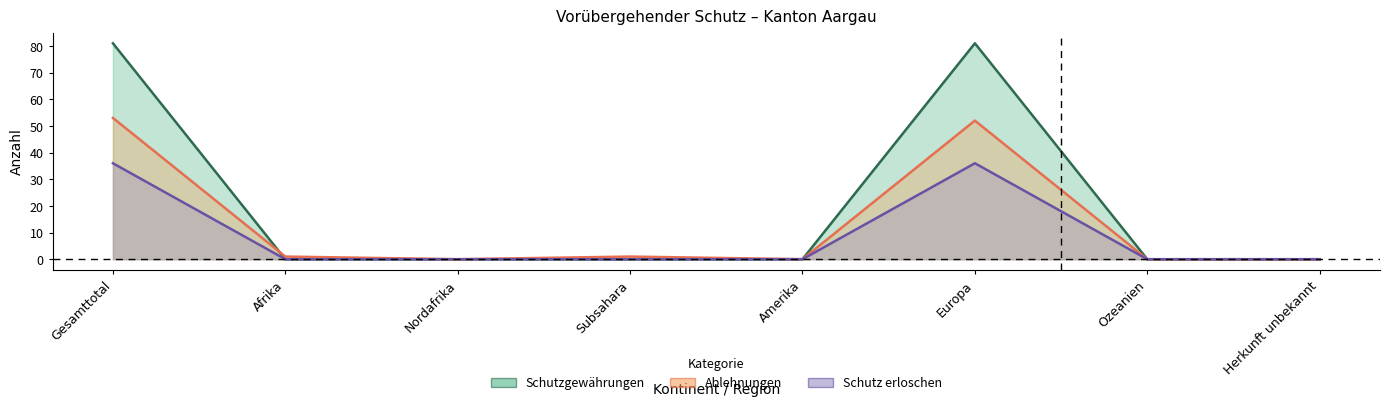

Where is the first local maximum for Schutz erloschen?

Europa